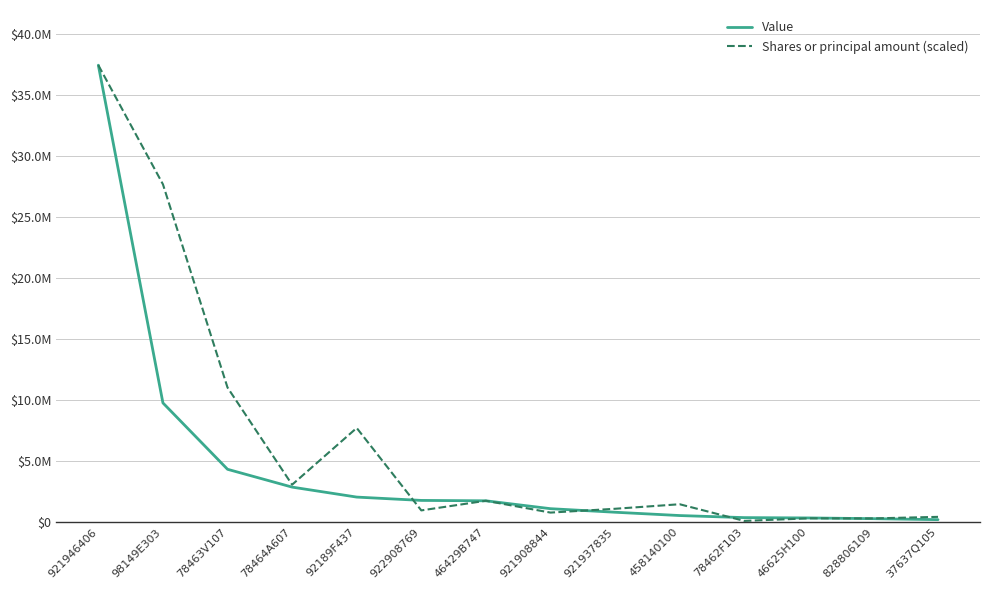

What is the difference between the Shares or principal amount (scaled) values at 458140100 and 78464A607?

1603508.3